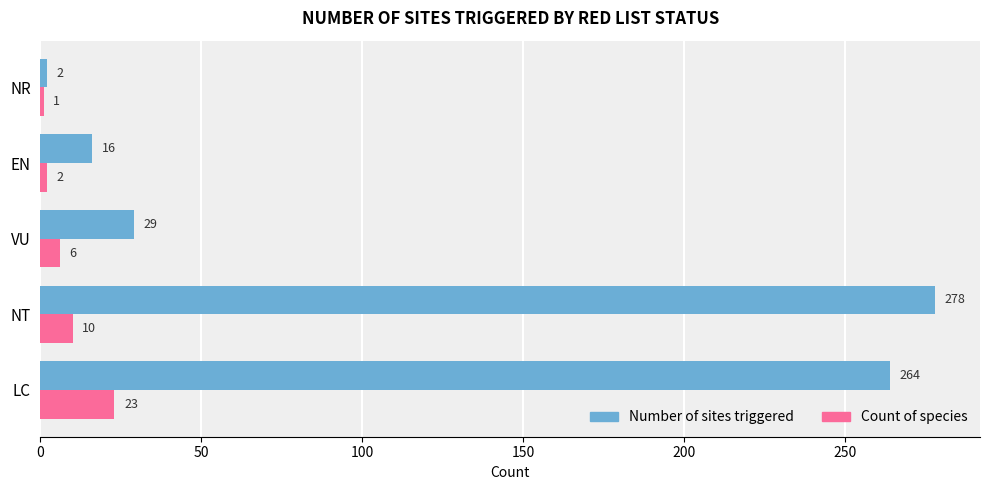

What is the spread (max minus min) of values at VU?

23